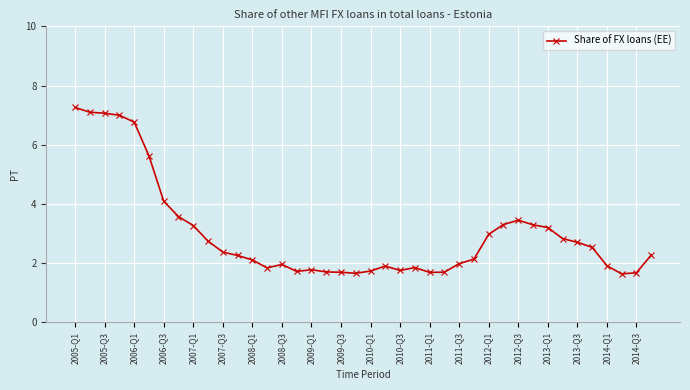

What is the difference between the maximum and minimum values?

5.6